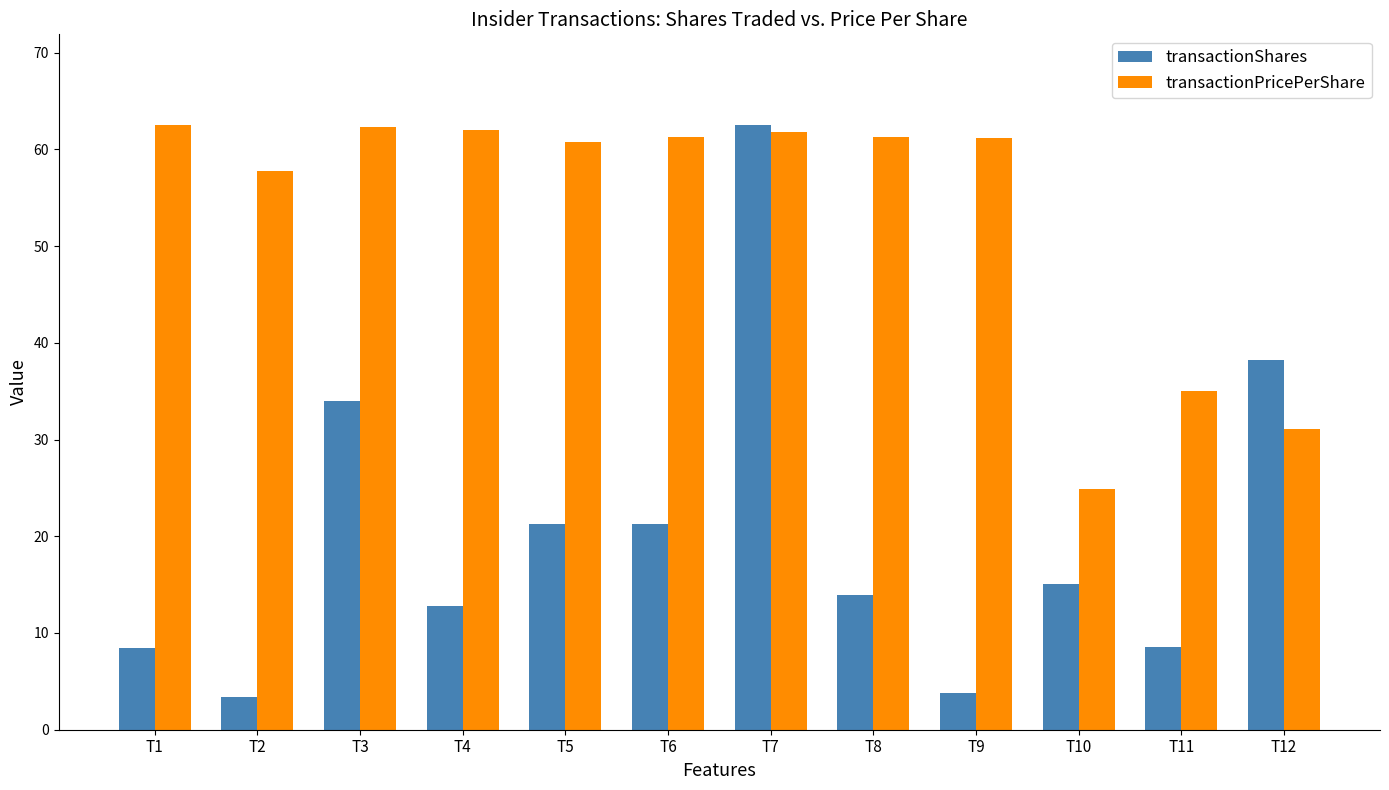

What is the lowest value of the transactionShares series?

3.4